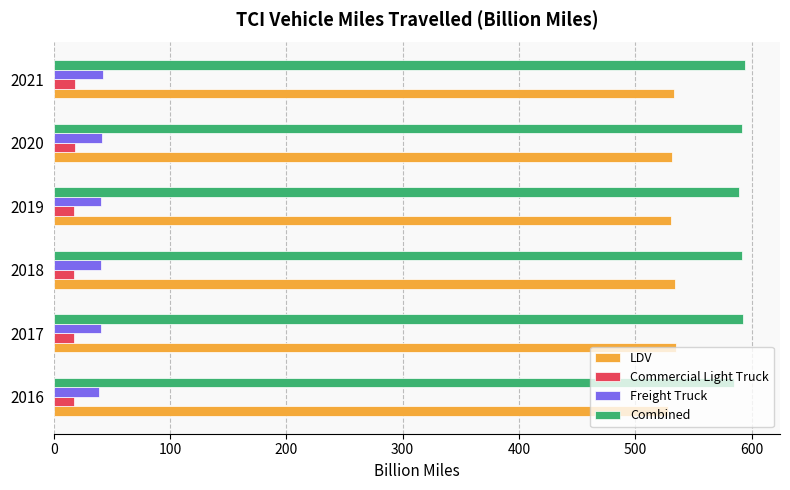

What is the average value of the LDV series?

532.2